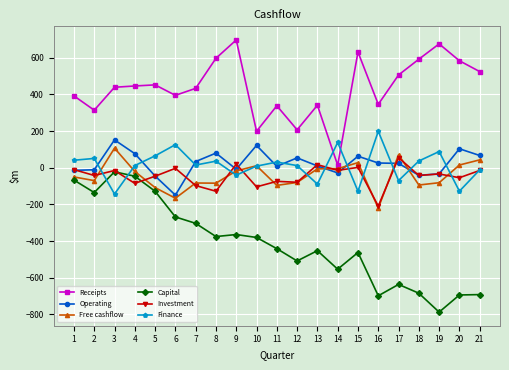

True or false: Capital has more than 1 interior local peaks.

True